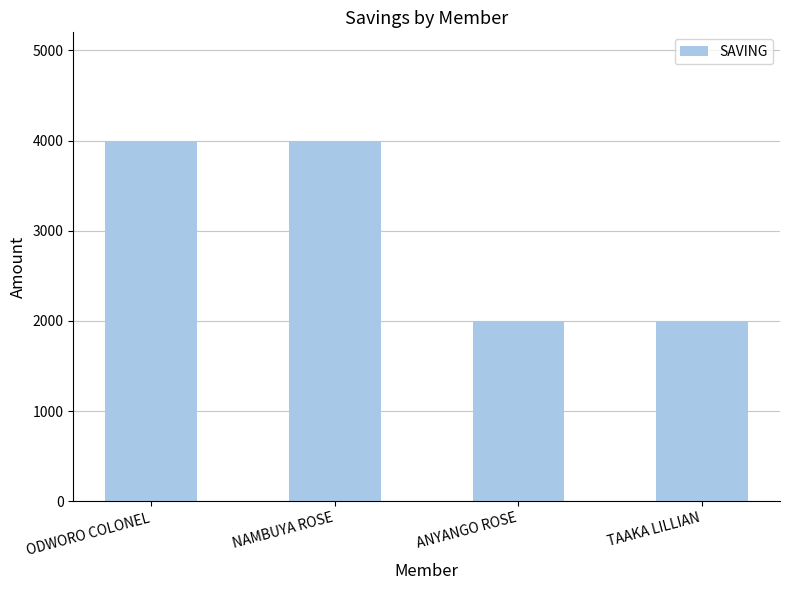

Reading left to right, extract all data points from this chart.

4000	4000	2000	2000